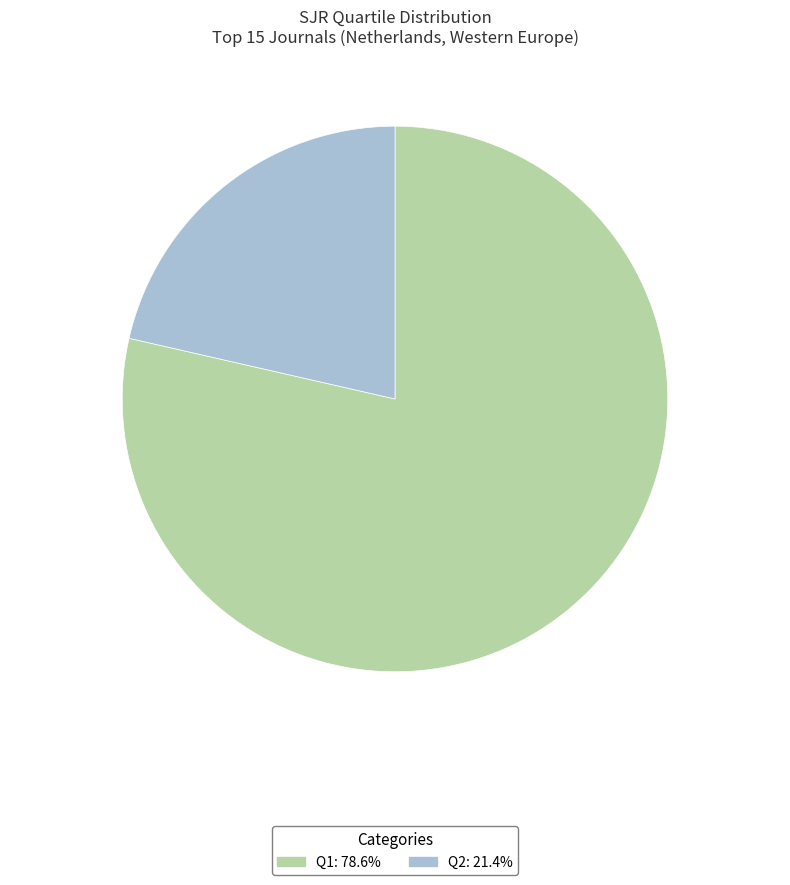

What is the largest slice in the pie chart?

Q1